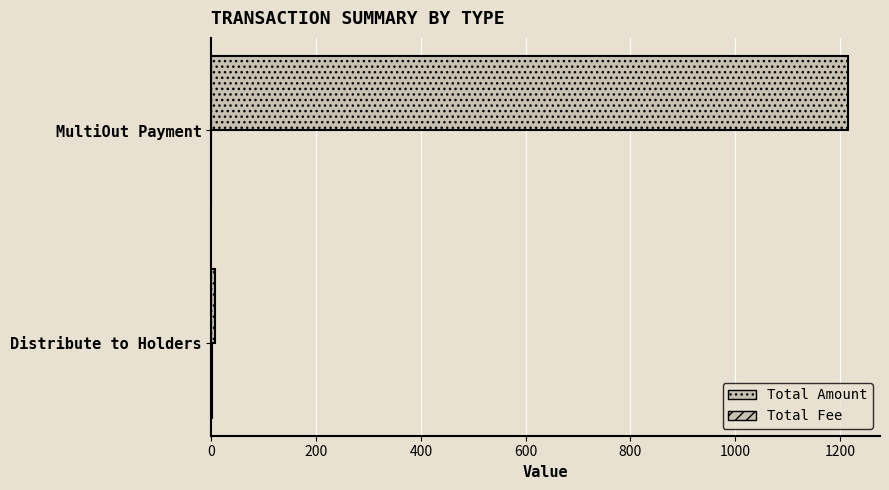

How many distinct data groups are displayed?

2